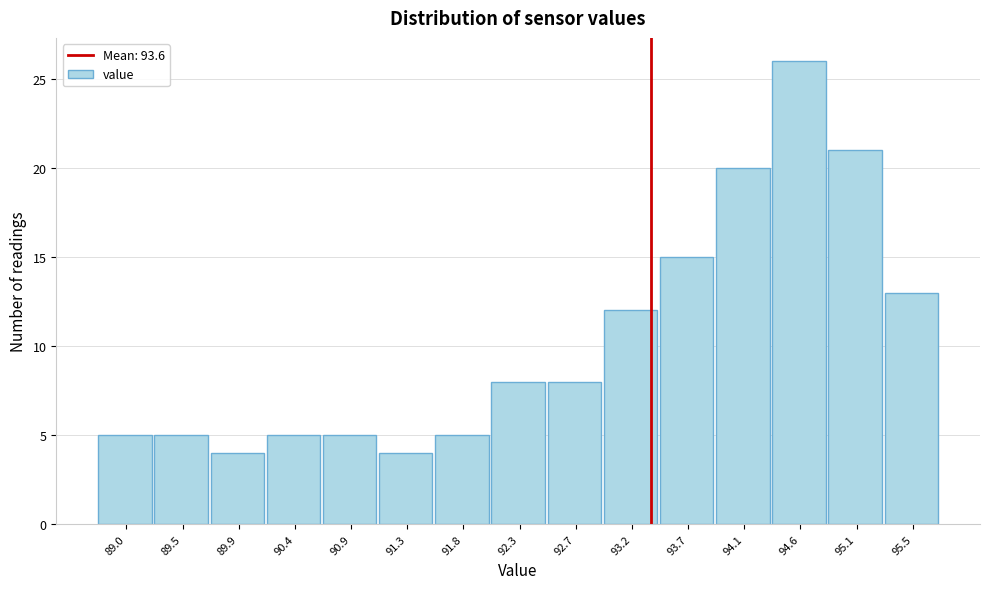

Reading left to right, transcribe all the data shown in this chart.

5	5	4	5	5	4	5	8	8	12	15	20	26	21	13